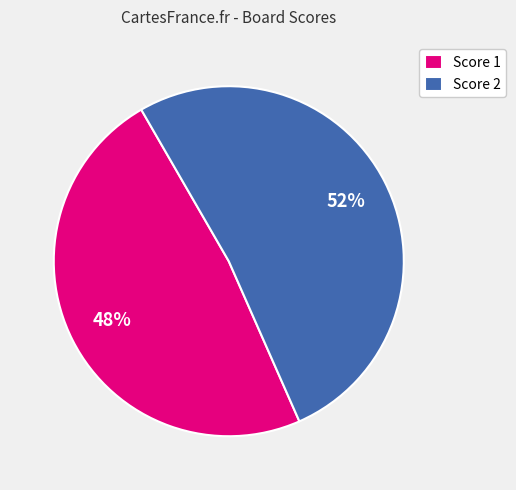

To the nearest percent, what is the combined percentage of Score 2 and Score 1?

100%